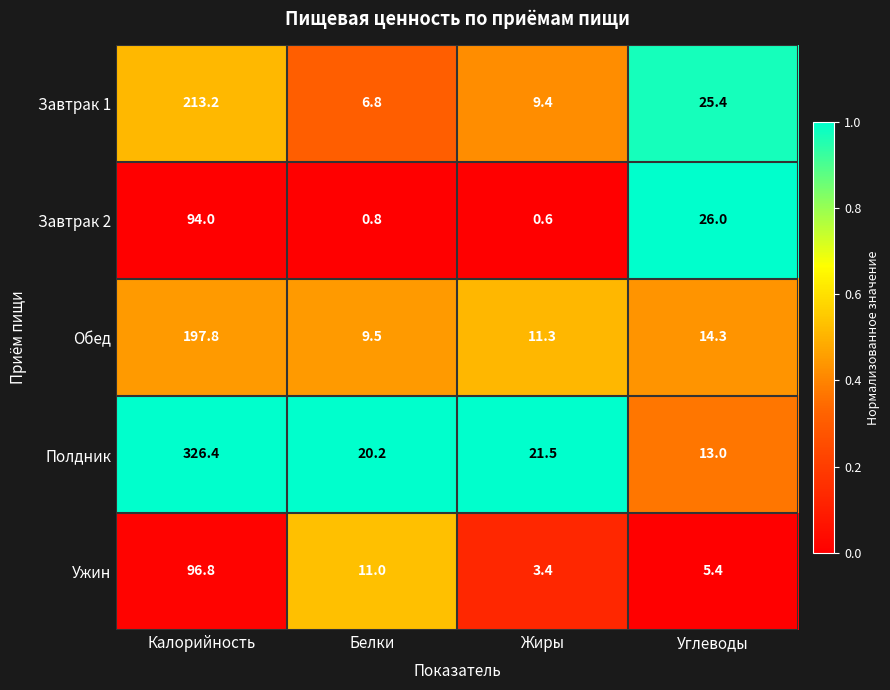

Which series changed the most between Калорийность and Жиры?

Полдник